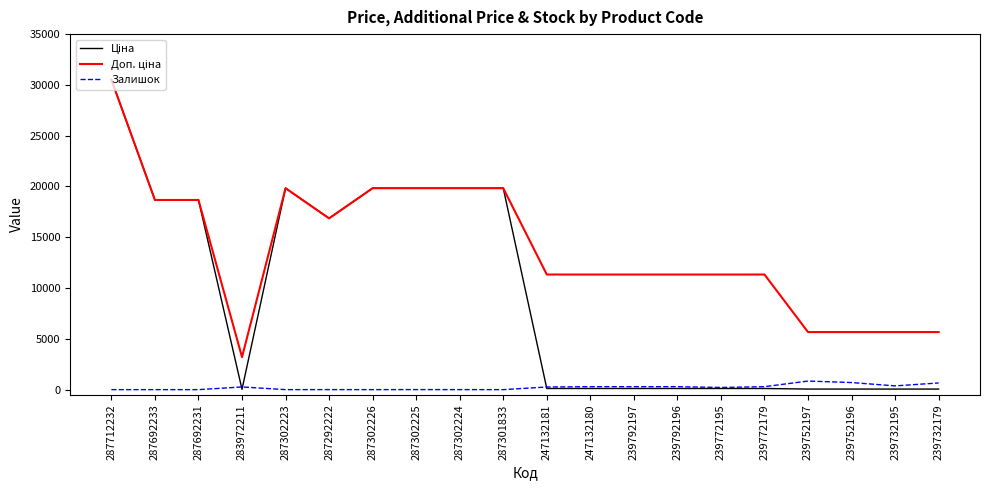

What is the difference between the highest and lowest values at 287692233?

18671.5